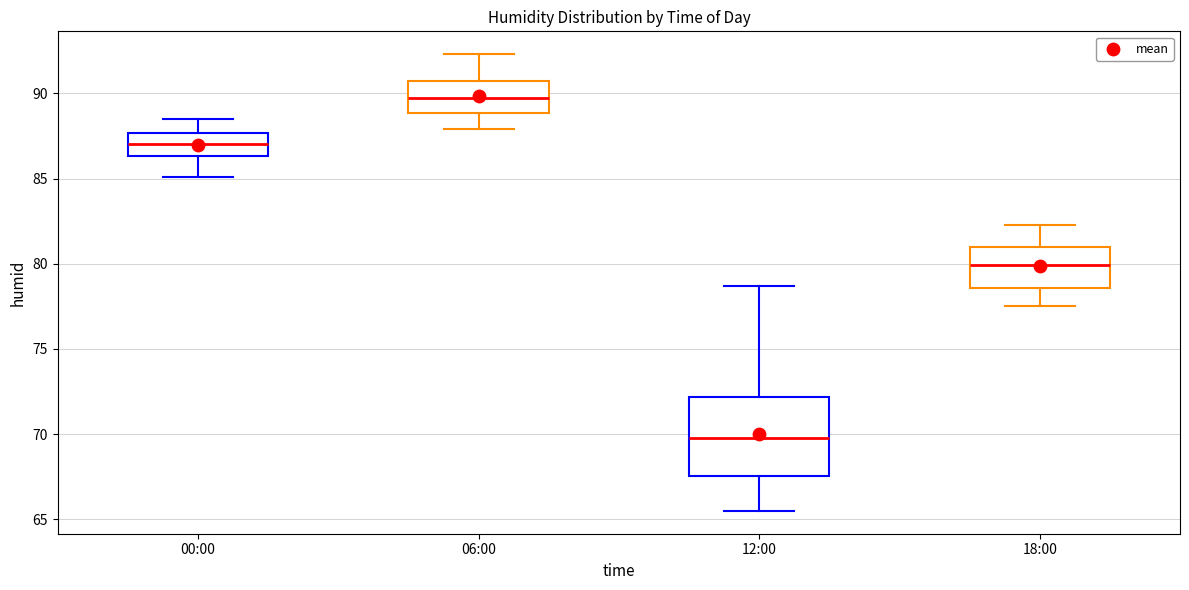

Reading left to right, read every box against the y-axis: the position of its median line, the range the box covers, and the ends of its whiskers. The values are not printed on the chart, so give them approximately, as read against the axis.

00:00: median 87.0, box 86.5 to 87.5, whiskers 85.0 to 88.5
06:00: median 90.0, box 89.0 to 91.0, whiskers 88.0 to 92.5
12:00: median 70.0, box 67.5 to 72.0, whiskers 65.5 to 78.5
18:00: median 80.0, box 78.5 to 81.0, whiskers 77.5 to 82.5